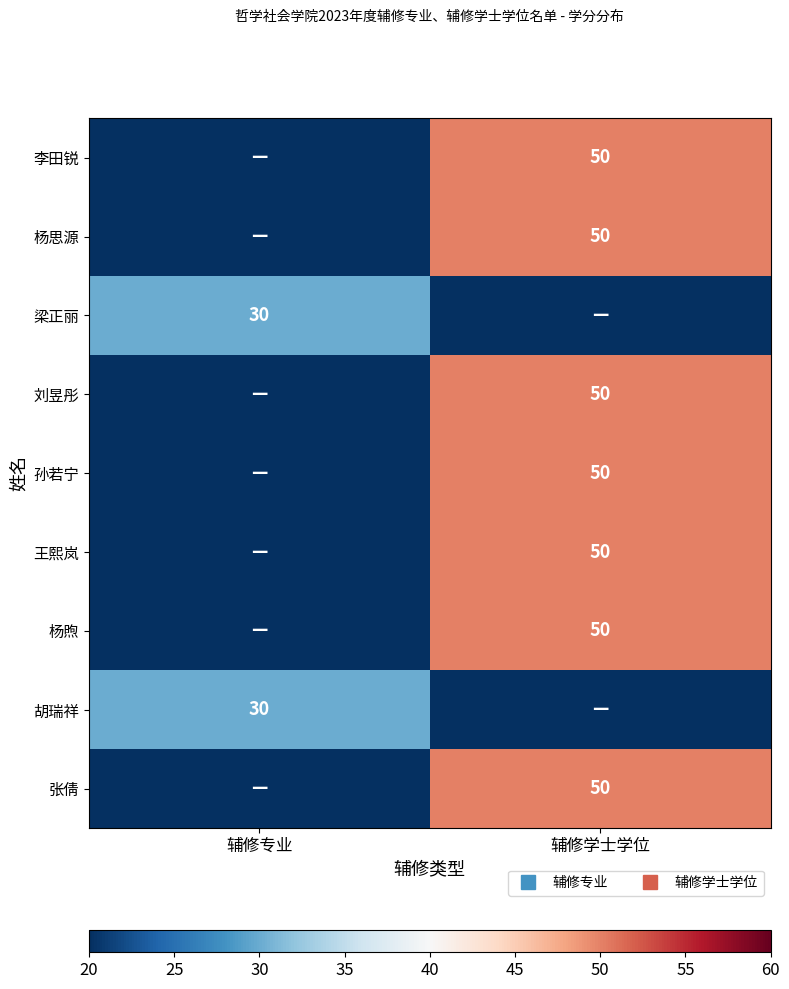

What is the maximum value for 梁正丽?

30